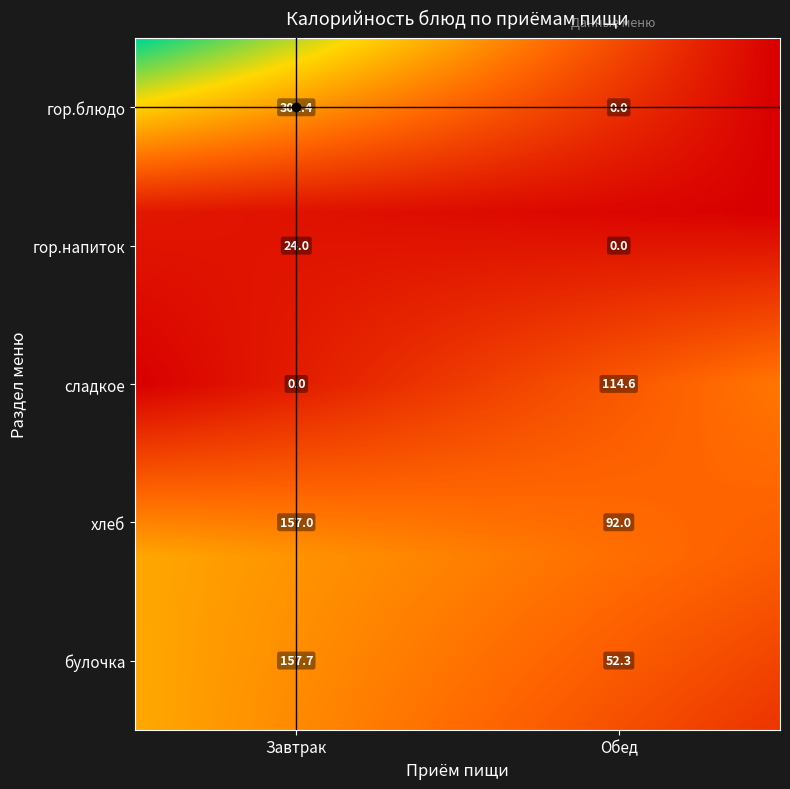

Between гор.напиток and хлеб, which is larger?

хлеб